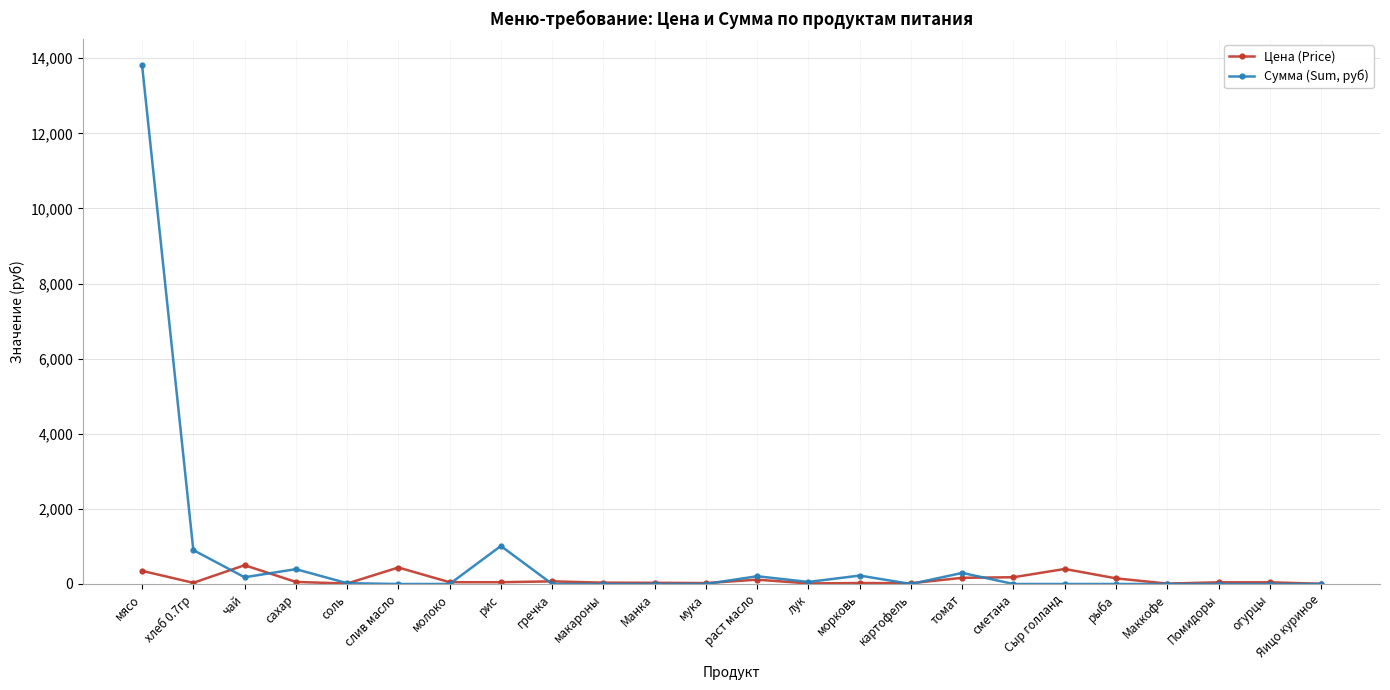

How many values in the Сумма (Sum, руб) series exceed 0?

10